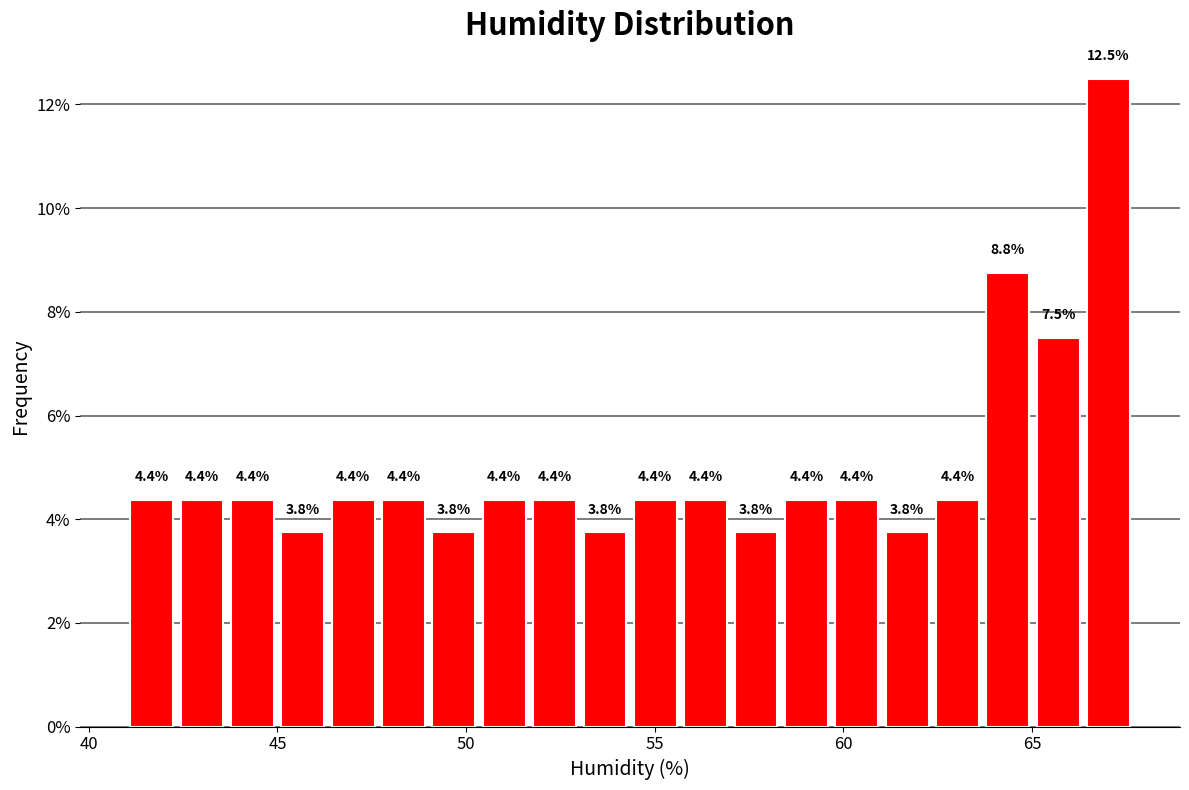

Read against the x-axis, roughly where is the centre of the tallest bar?

67.0